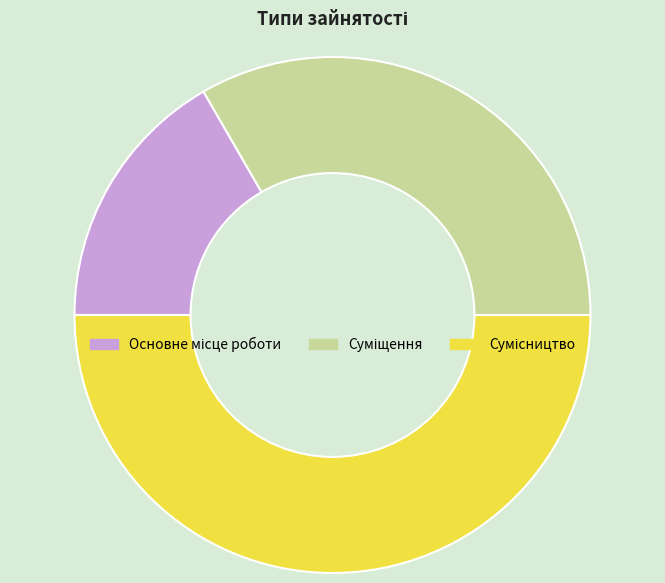

Is Основне місце роботи the majority of the pie?

No